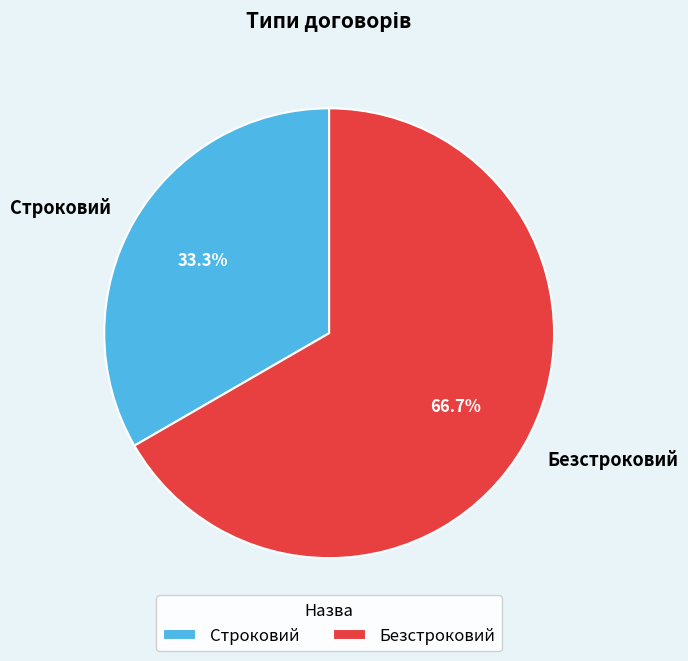

True or false: Строковий accounts for 33% of the total.

True